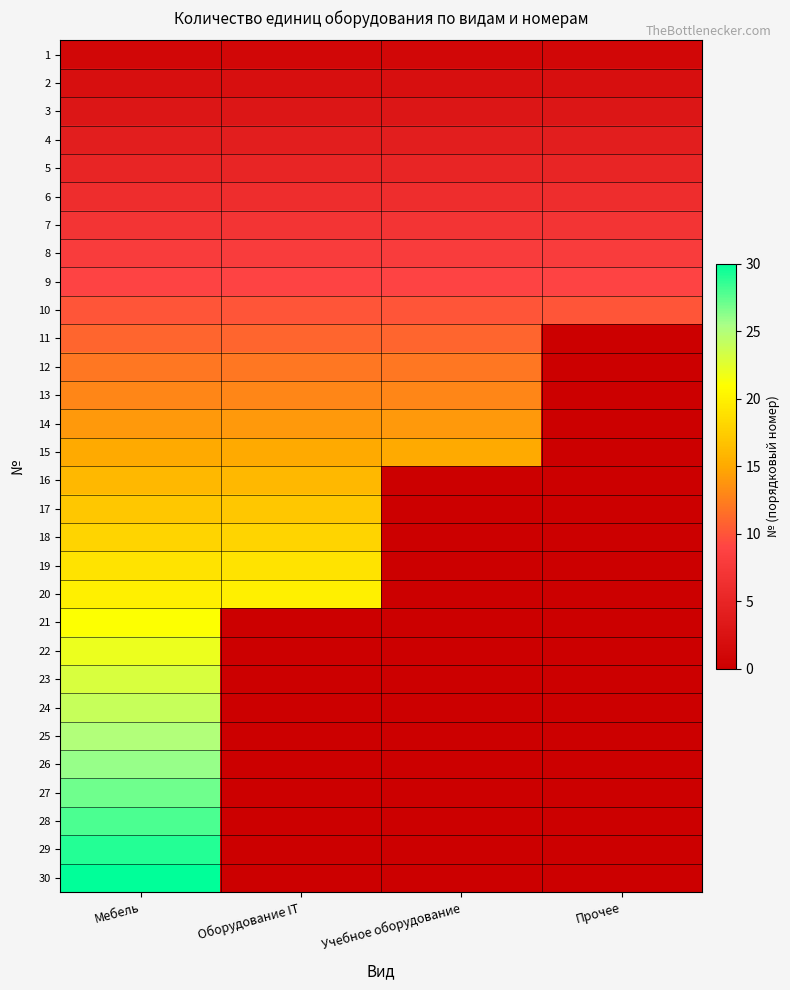

At how many categories does at least one series exceed 7?

4